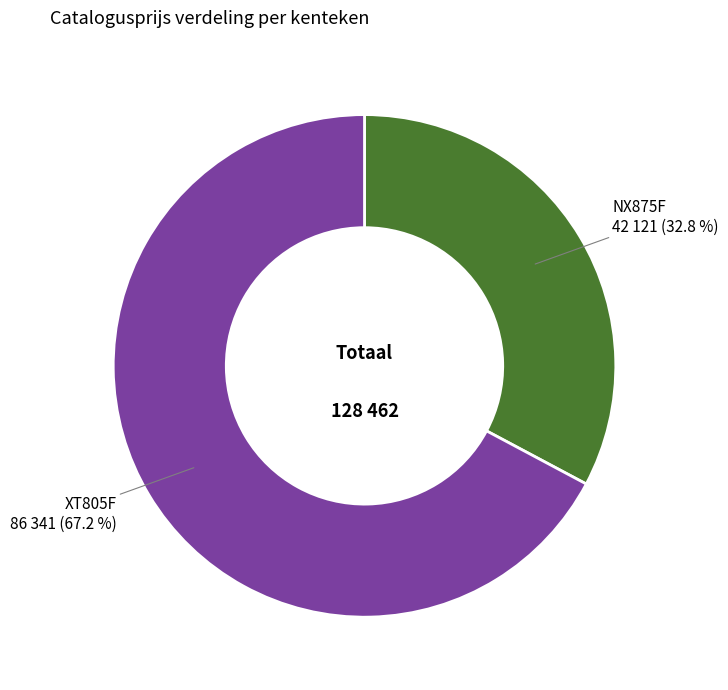

How many slices are in this pie chart?

2